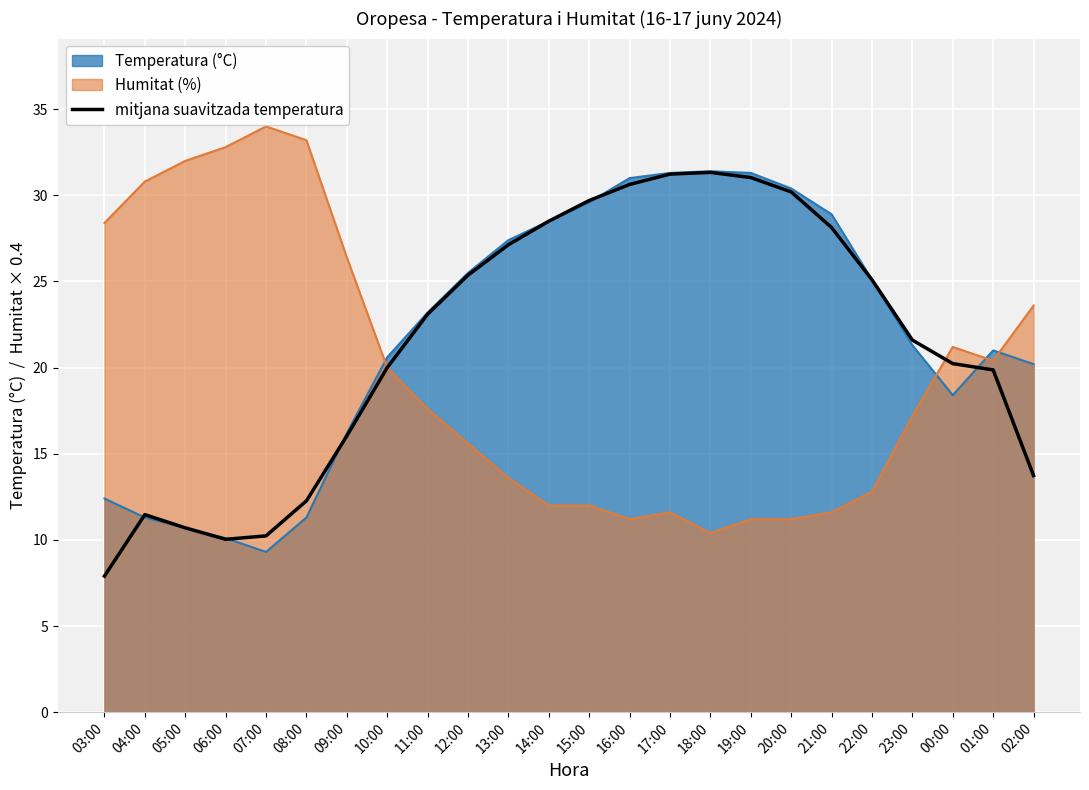

What position from the right is 20:00?

7